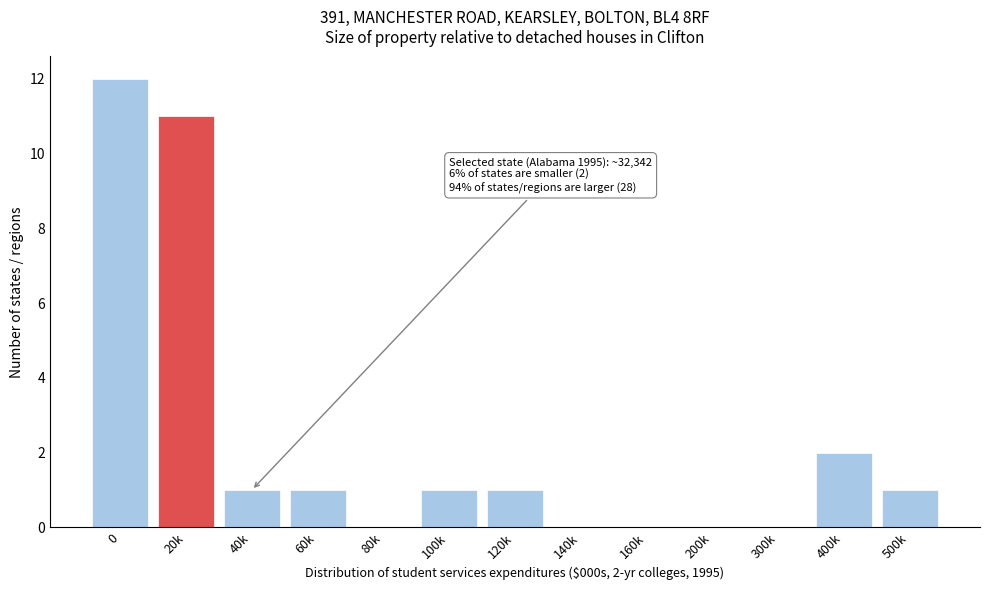

Reading left to right, list all the values displayed in this chart.

0=12	20k=11	40k=1	60k=1	80k=0	100k=1	120k=1	140k=0	160k=0	200k=0	300k=0	400k=2	500k=1